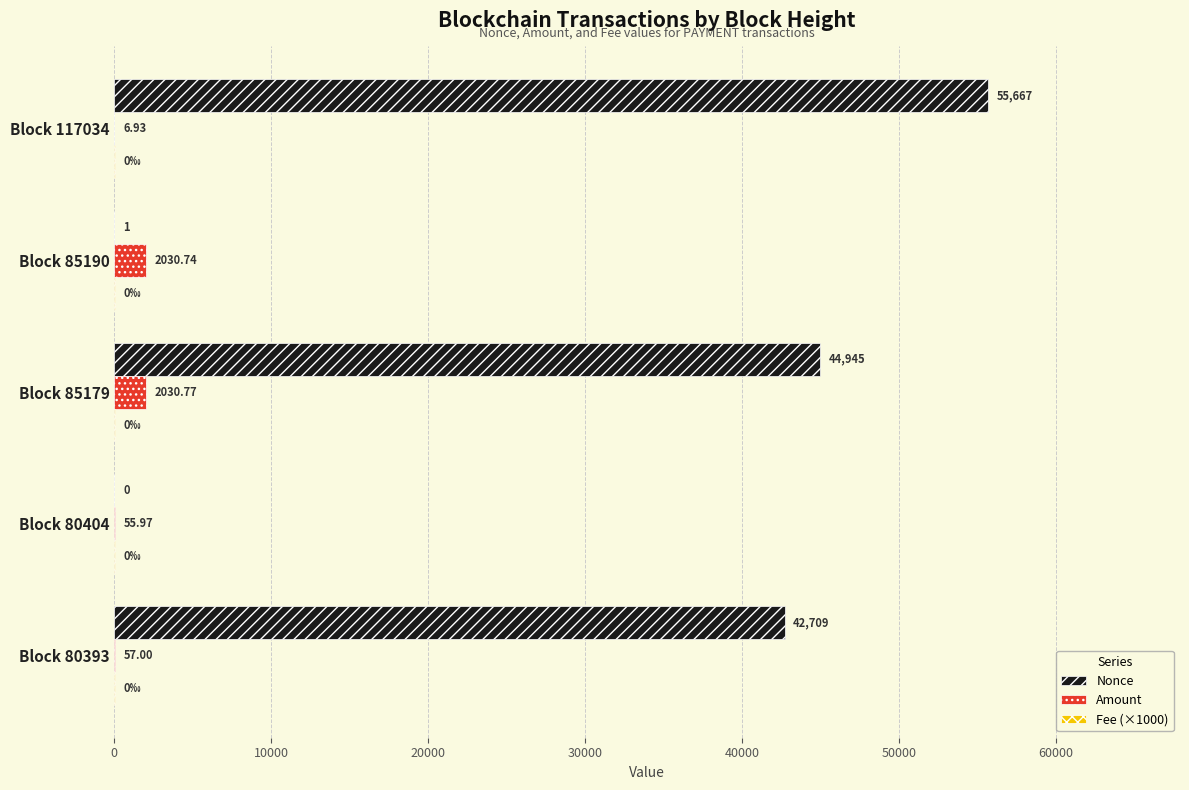

At which category is the sum across all series the highest?

Block 117034